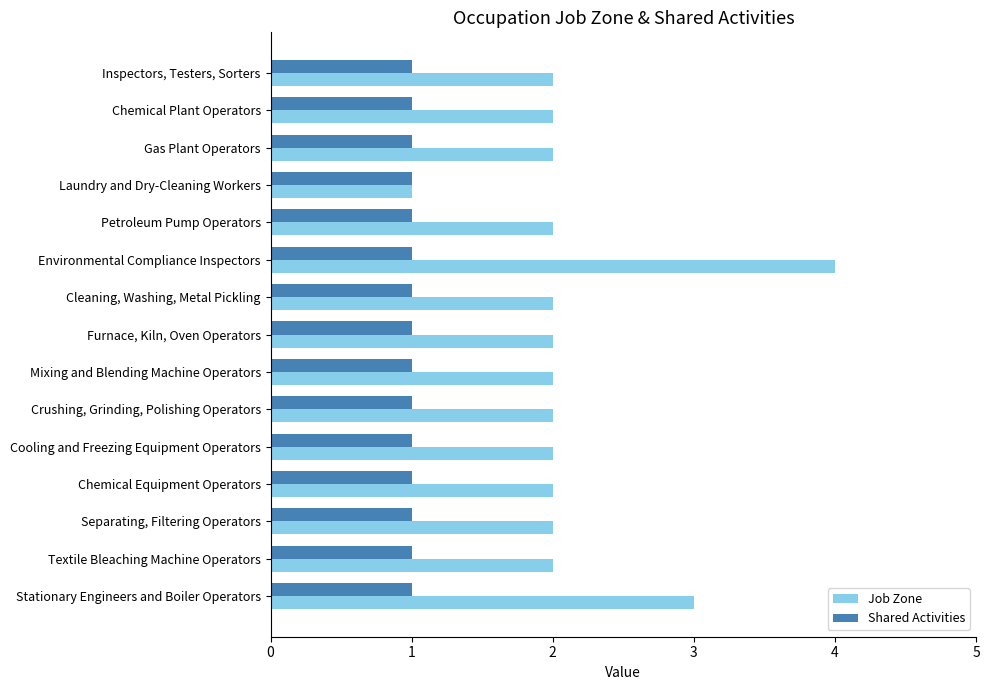

What is the minimum value shown in the chart?

1